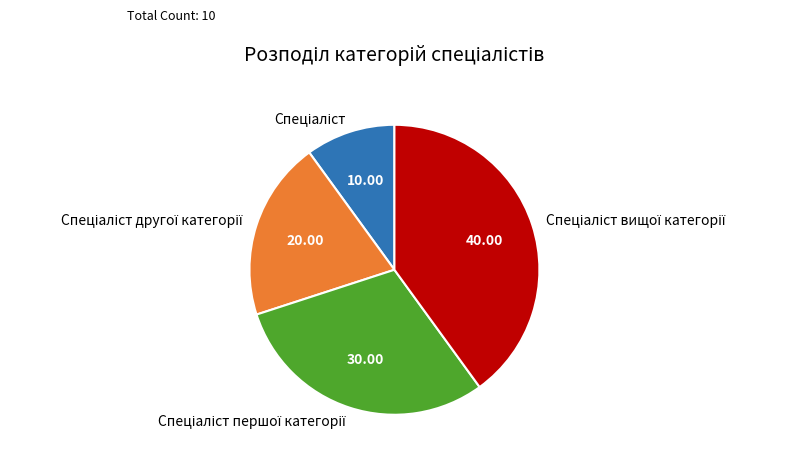

Is there a majority slice in this chart?

No